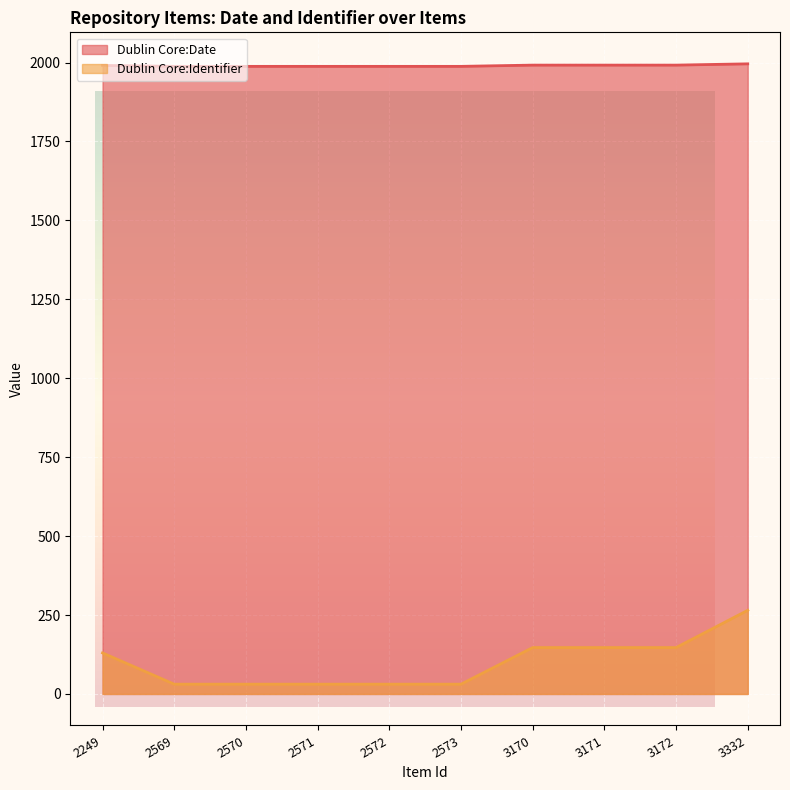

What are all the series names shown in the legend?

Dublin Core:Date, Dublin Core:Identifier